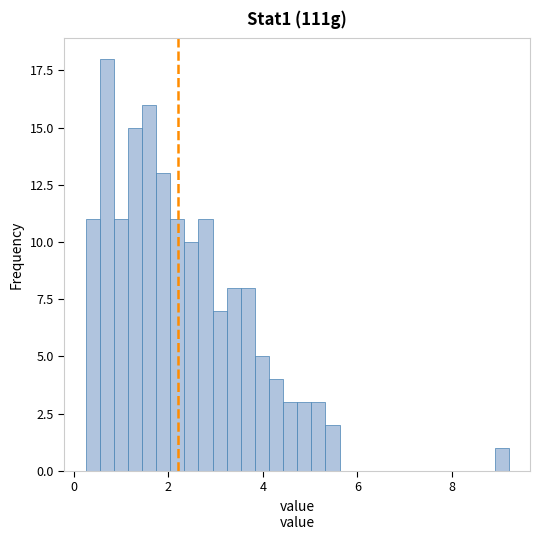

Read against the x-axis, roughly where is the centre of the tallest bar?

0.6